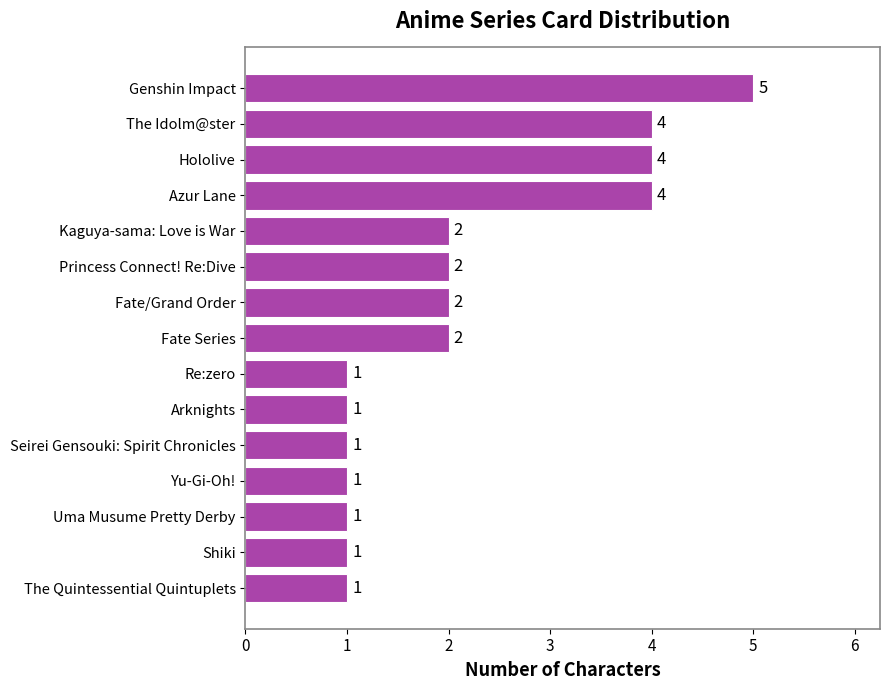

What is the change in value from Fate/Grand Order to The Idolm@ster?

+2